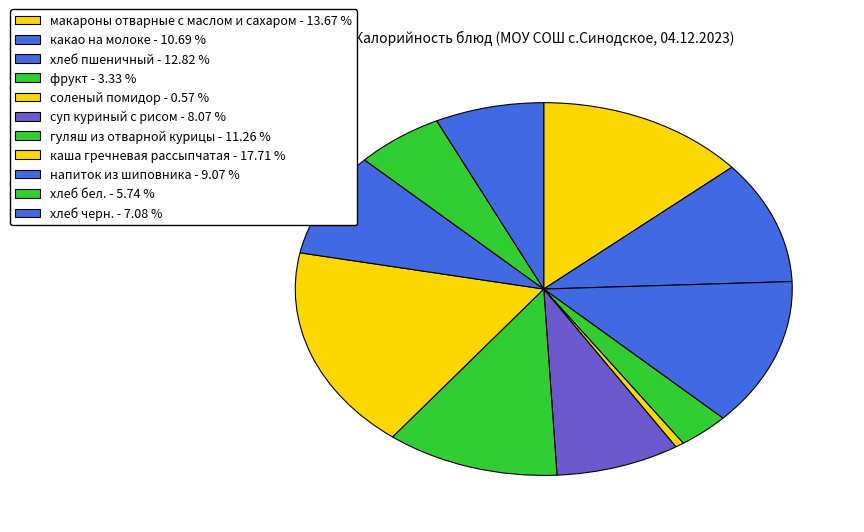

To the nearest percent, what portion does суп куриный с рисом represent?

8%